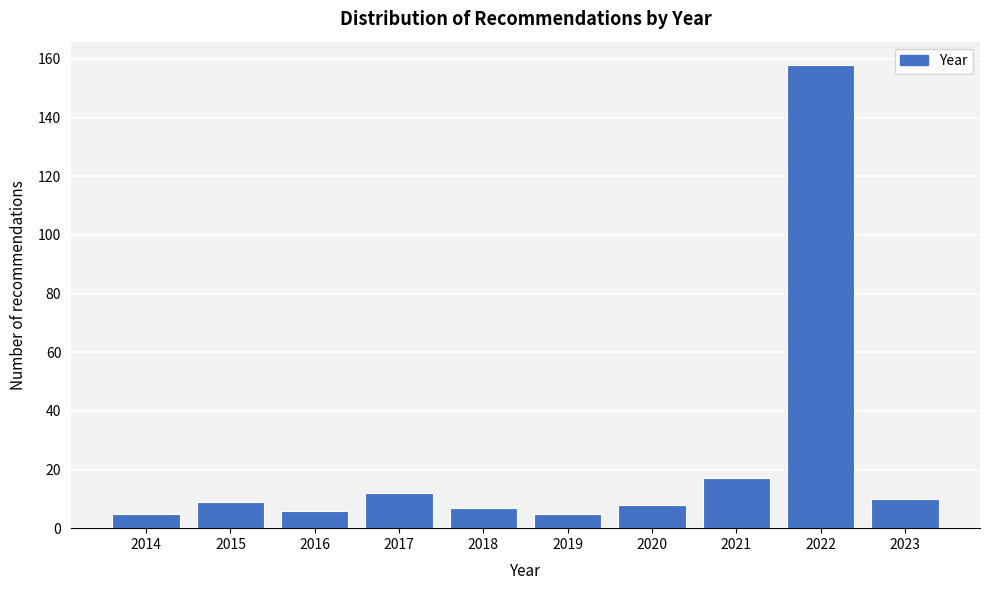

Reading right to left, transcribe all the data shown in this chart.

2023=10	2022=158	2021=17	2020=8	2019=5	2018=7	2017=12	2016=6	2015=9	2014=5